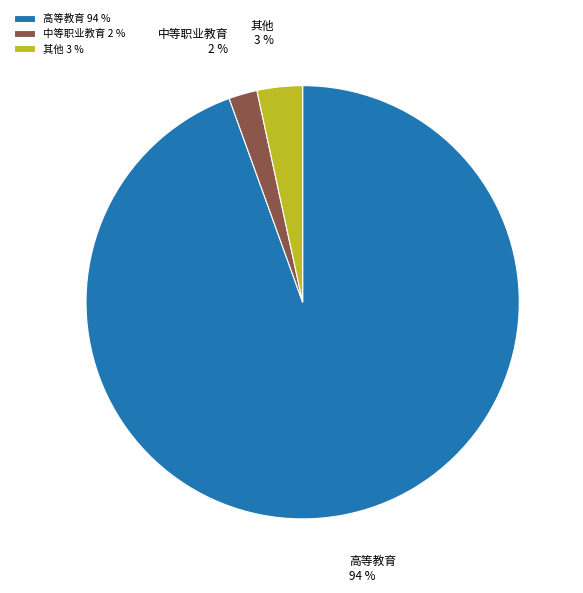

Which has a higher value, 其他 or 中等职业教育?

其他